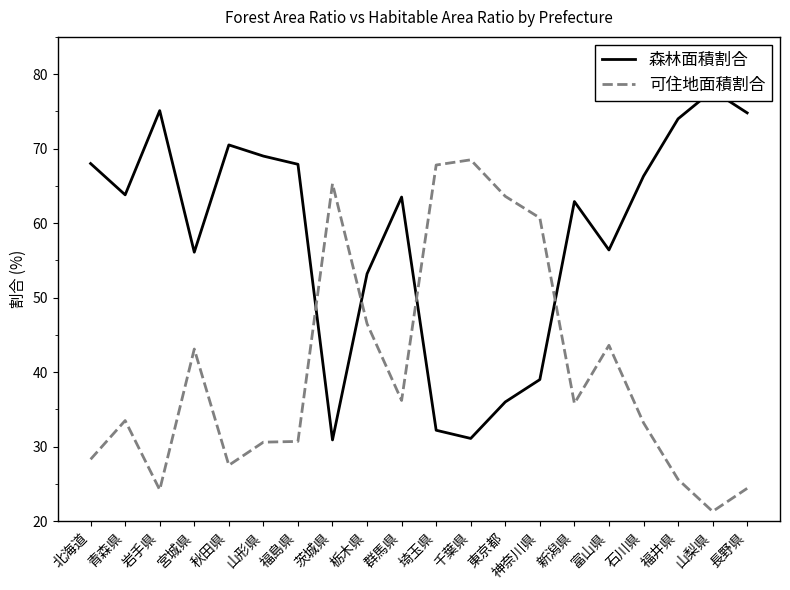

Rank the series at 山梨県 from highest to lowest value.

森林面積割合, 可住地面積割合